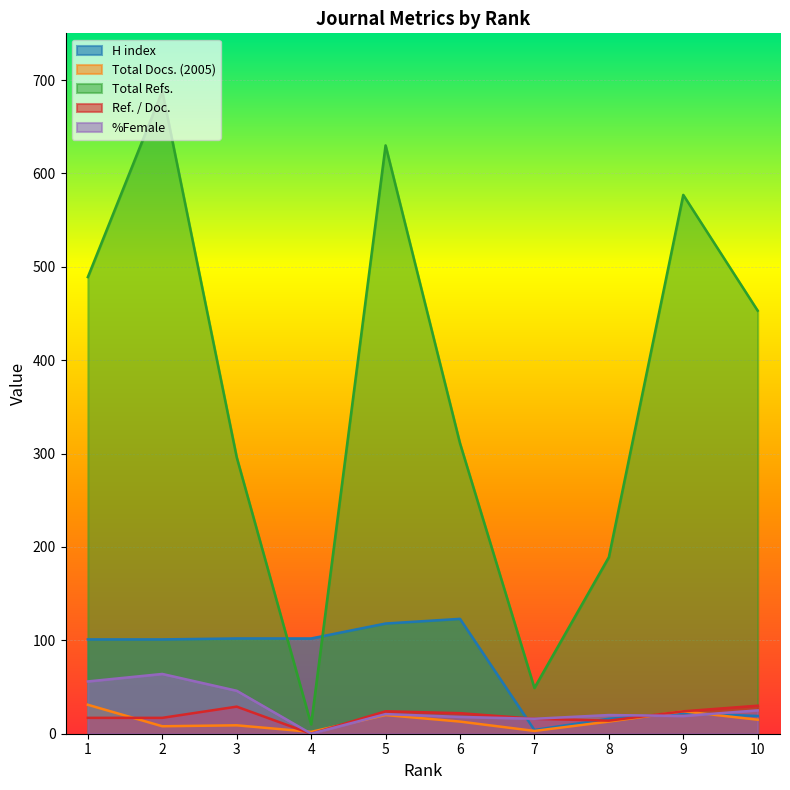

Is it true that %Female equals 70 at 3?

False